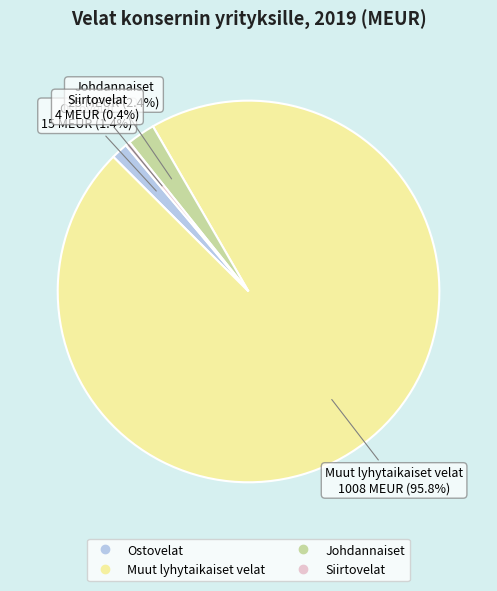

True or false: Siirtovelat accounts for 11% of the total.

False